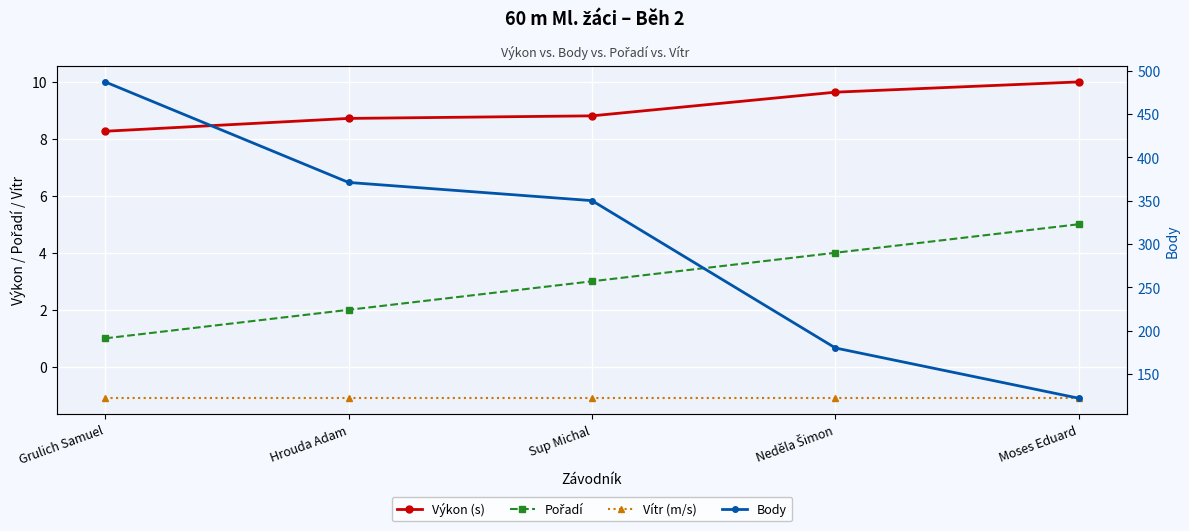

At which category does the chart reach its peak across all series?

Grulich Samuel